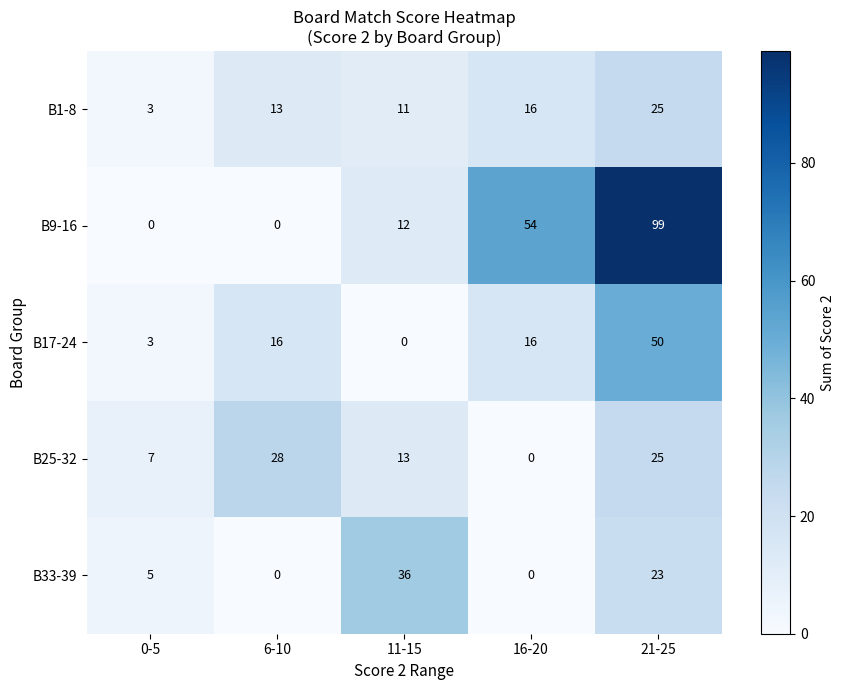

At which category is the sum across all series the highest?

21-25